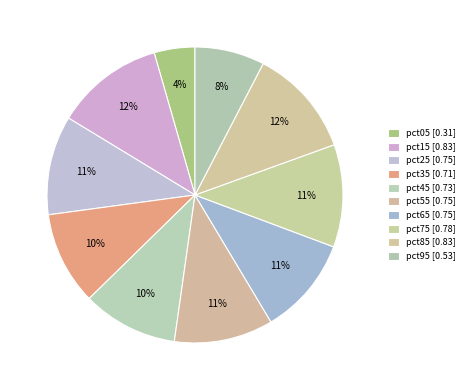

Is there any slice that represents more than half of the pie?

No